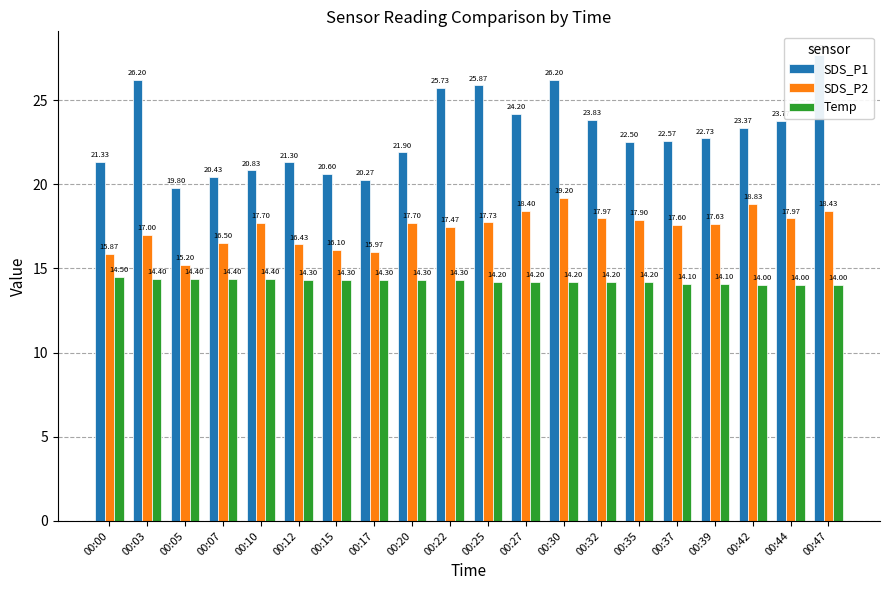

Reading left to right, what are all the values shown in this chart?

SDS_P1: 00:00=21.3	00:03=26.2	00:05=19.8	00:07=20.4	00:10=20.8	00:12=21.3	00:15=20.6	00:17=20.3	00:20=21.9	00:22=25.7	00:25=25.9	00:27=24.2	00:30=26.2	00:32=23.8	00:35=22.5	00:37=22.6	00:39=22.7	00:42=23.4	00:44=23.8	00:47=27.7
SDS_P2: 00:00=15.9	00:03=17.0	00:05=15.2	00:07=16.5	00:10=17.7	00:12=16.4	00:15=16.1	00:17=16.0	00:20=17.7	00:22=17.5	00:25=17.7	00:27=18.4	00:30=19.2	00:32=18.0	00:35=17.9	00:37=17.6	00:39=17.6	00:42=18.8	00:44=18.0	00:47=18.4
Temp: 00:00=14.5	00:03=14.4	00:05=14.4	00:07=14.4	00:10=14.4	00:12=14.3	00:15=14.3	00:17=14.3	00:20=14.3	00:22=14.3	00:25=14.2	00:27=14.2	00:30=14.2	00:32=14.2	00:35=14.2	00:37=14.1	00:39=14.1	00:42=14.0	00:44=14.0	00:47=14.0